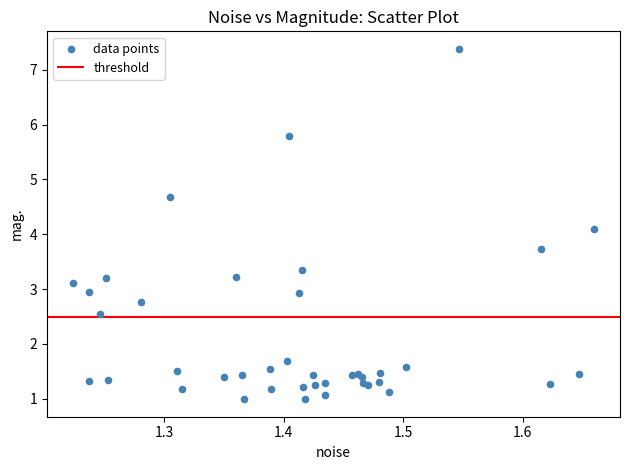

What Y value in the scatter plot is closest to 4?

4.1